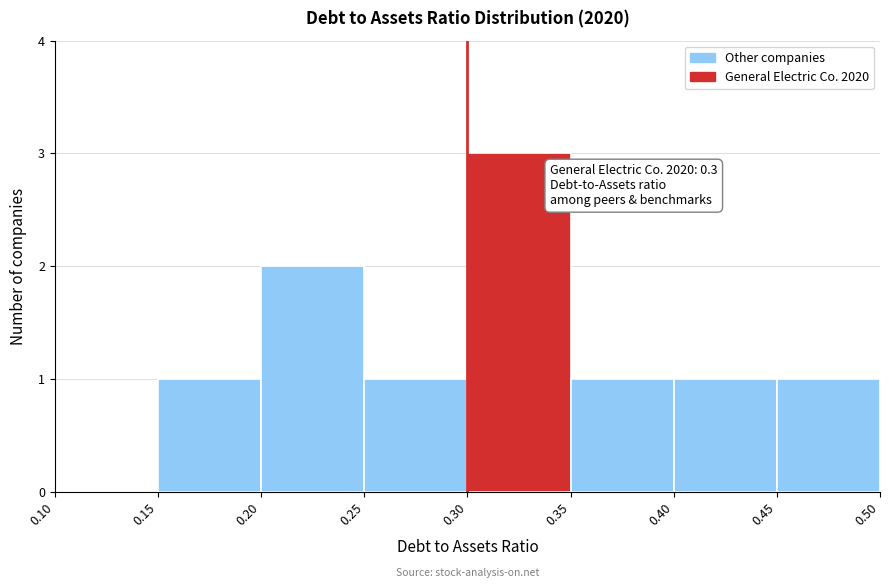

Which range on the x-axis has the tallest bar?

0.30 to 0.35